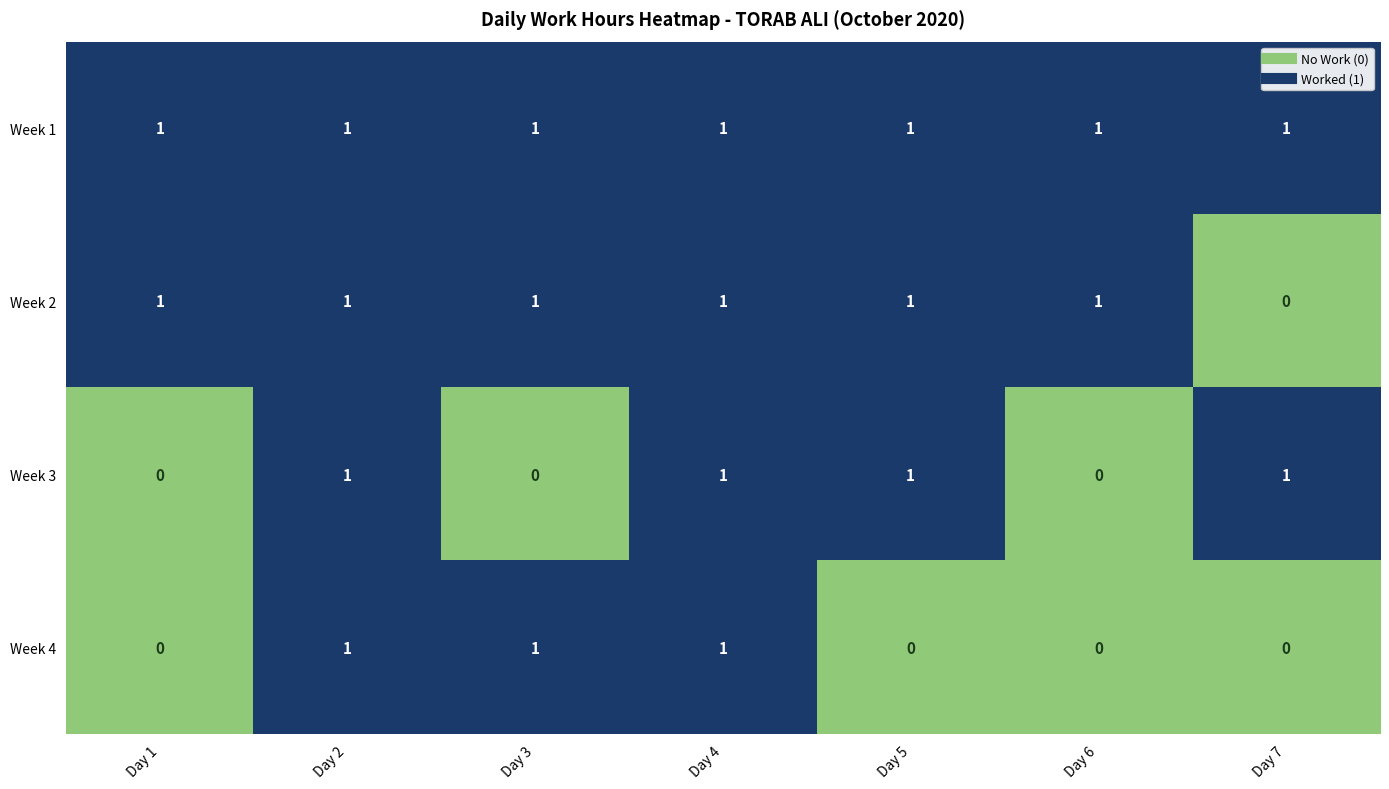

The value of Week 1 at Day 6 is 1. True or false?

True